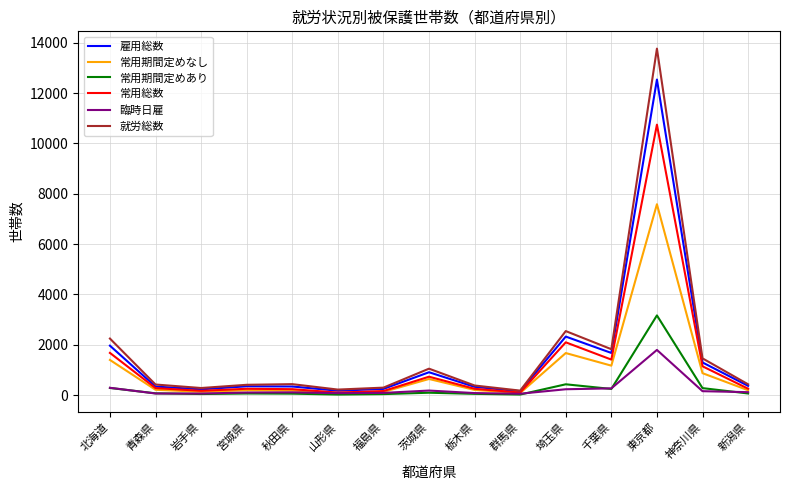

Where is 雇用総数 nearest to the value 6344?

埼玉県